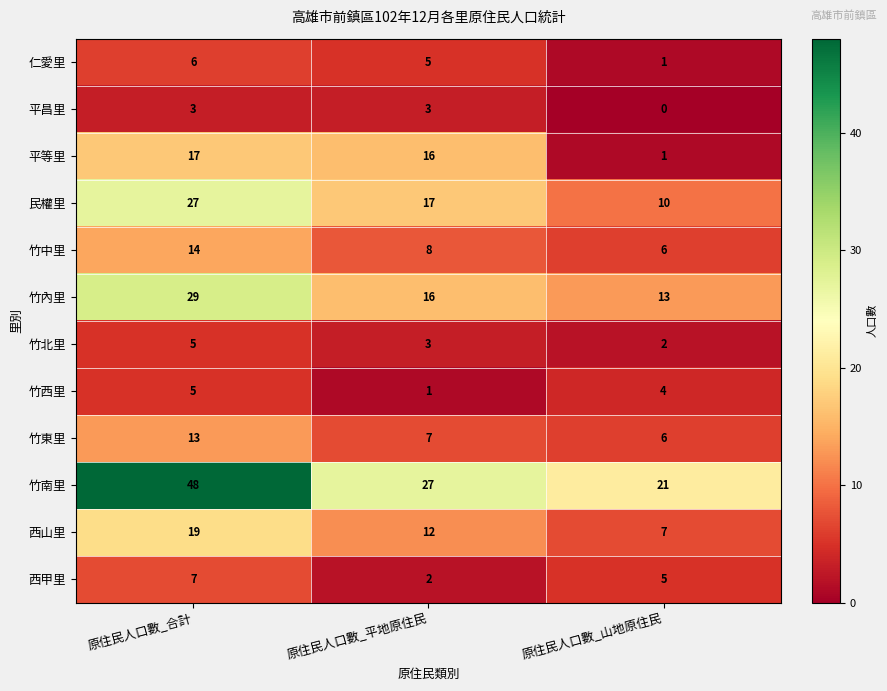

What is the difference between the highest and lowest values at 原住民人口數_合計?

45